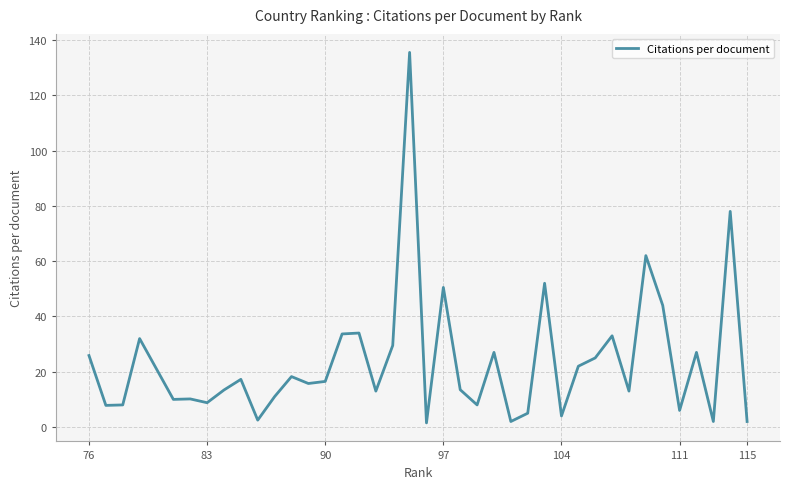

What is the greatest value displayed?

135.5